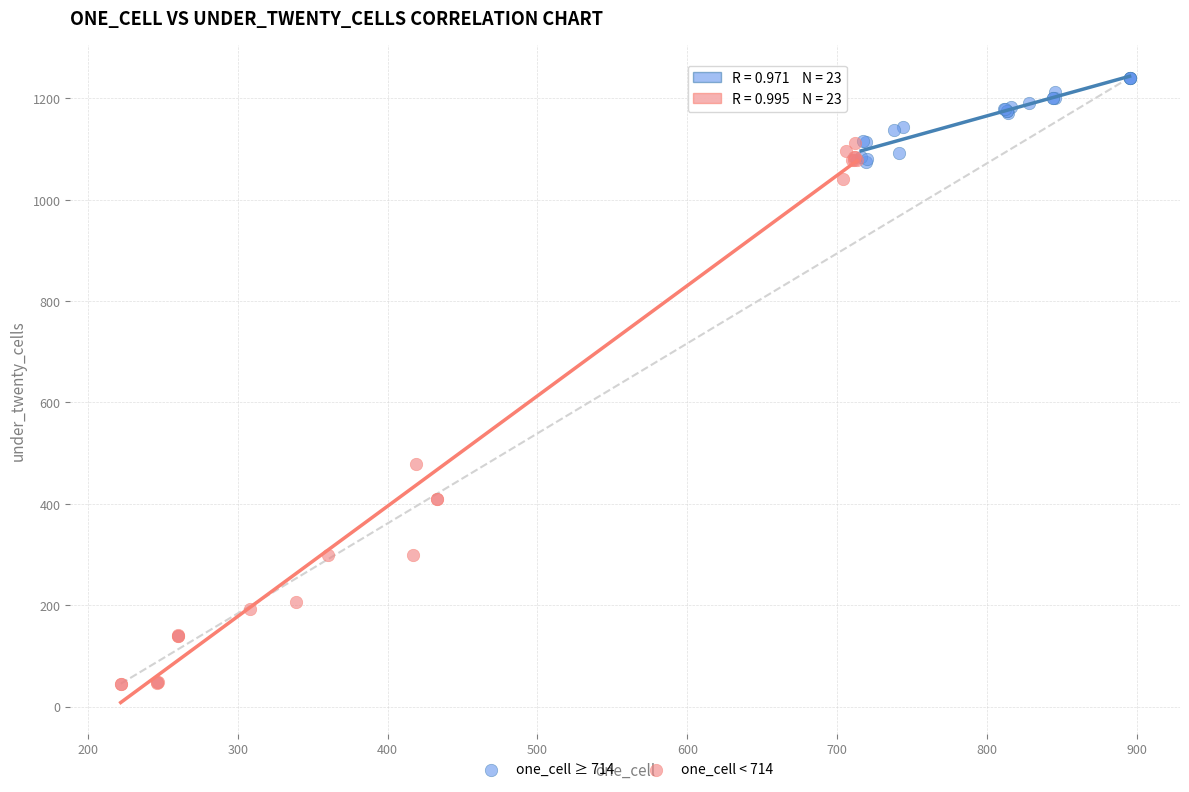

Which series contains the lowest Y value?

one_cell < 714